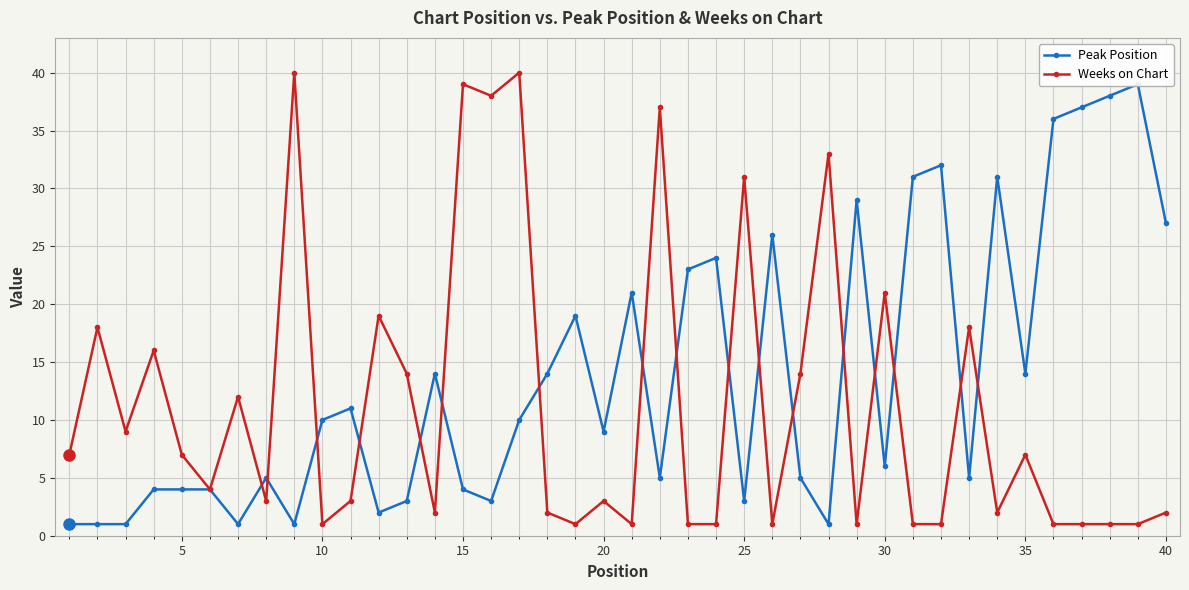

What is the difference between the second highest and minimum values in the Weeks on Chart series?

39